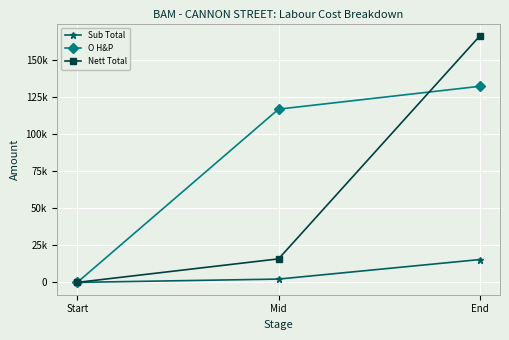

What are all the series names shown in the legend?

Sub Total, O H&P, Nett Total